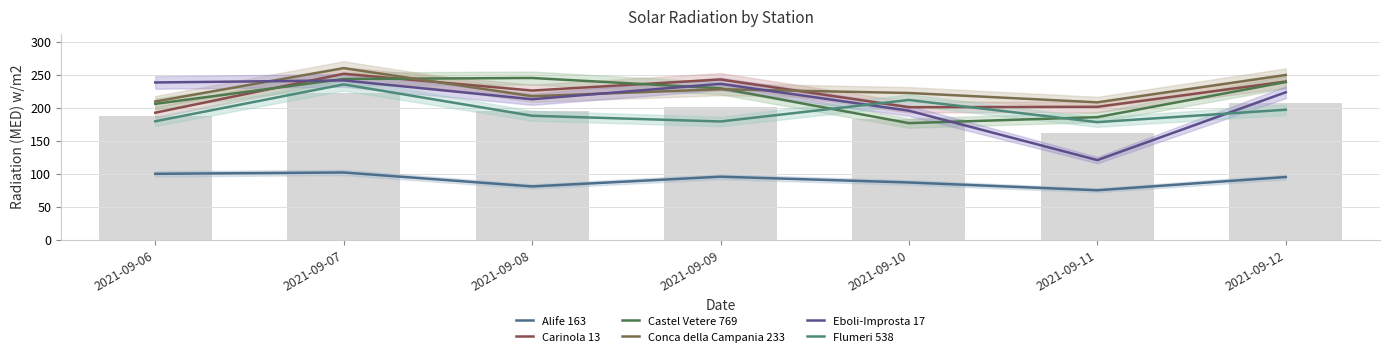

What value does the Eboli-Improsta 17 series have at 2021-09-06?

238.8